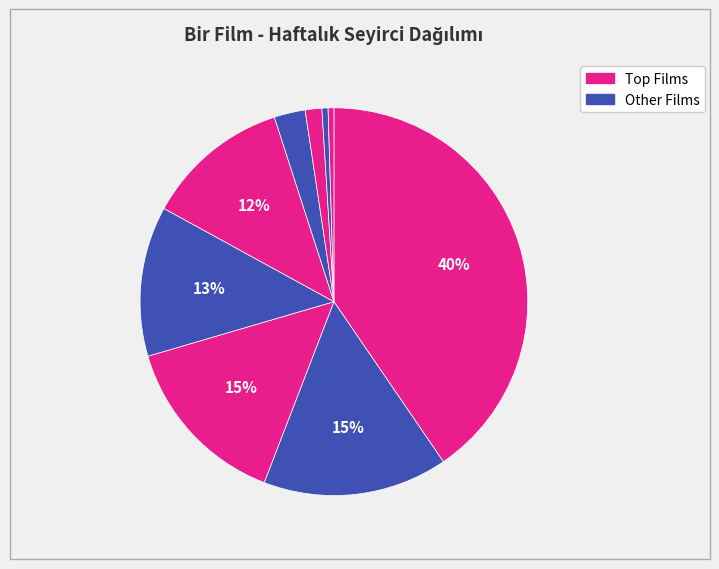

How many segments does this pie chart have?

9